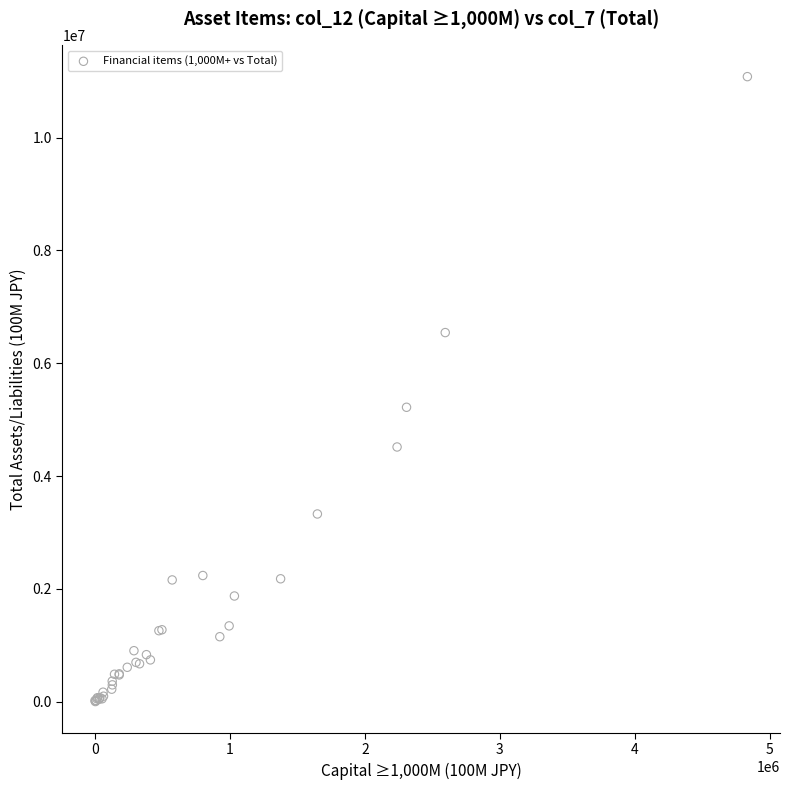

What Y value in the scatter plot is closest to 5542122?

5220036